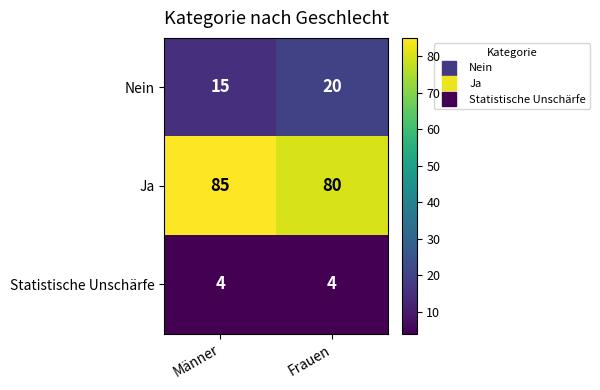

How many distinct data groups are displayed?

3